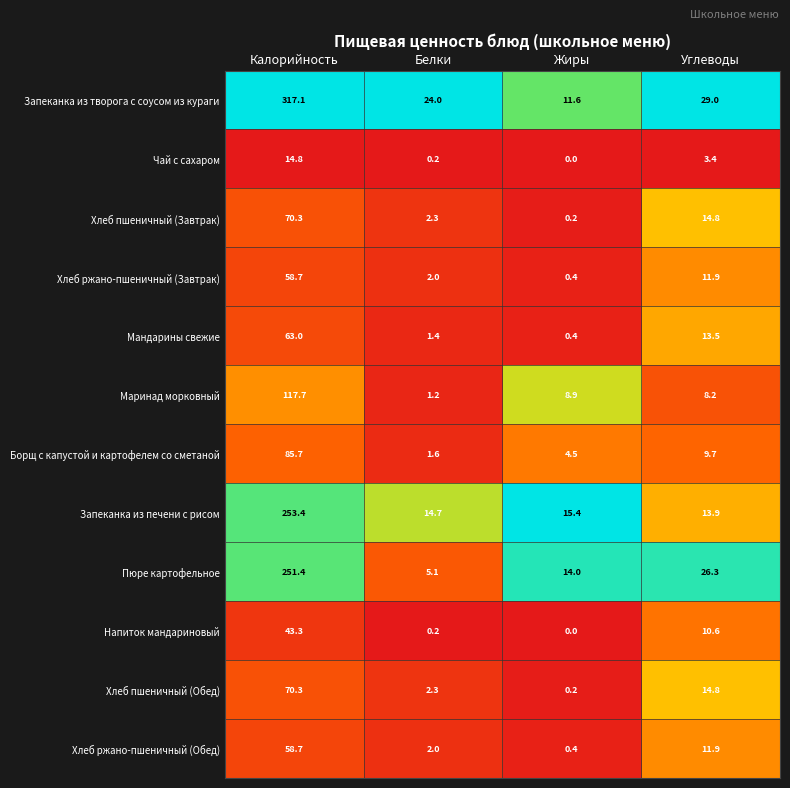

The value of Напиток мандариновый at Углеводы is 15.9. True or false?

False